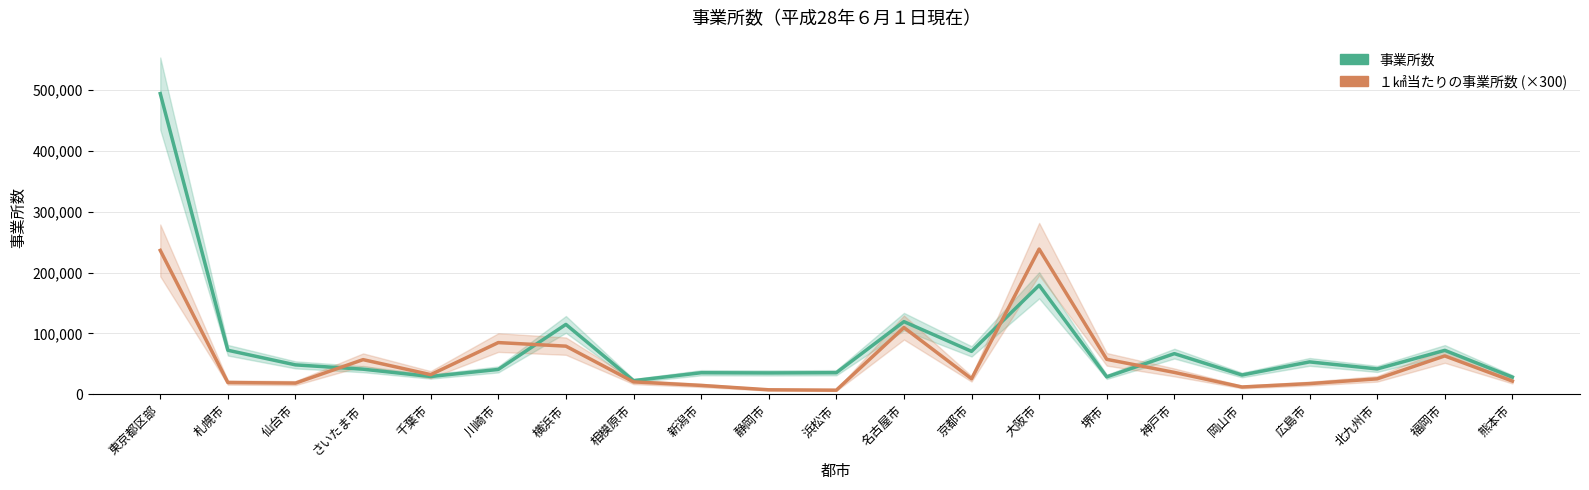

What is the approximate value of １㎢当たりの事業所数 (×300) at 岡山市?

12075.0